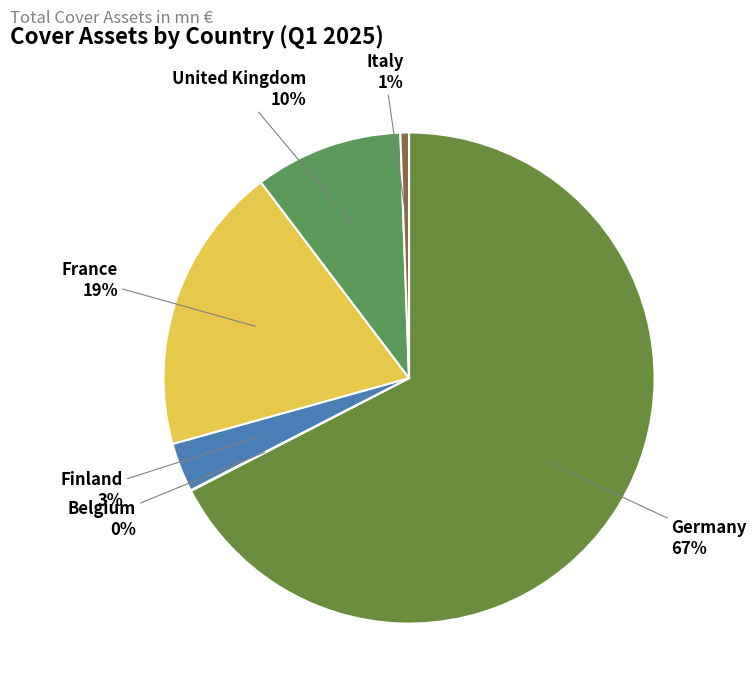

Which has a higher value, Germany or Finland?

Germany